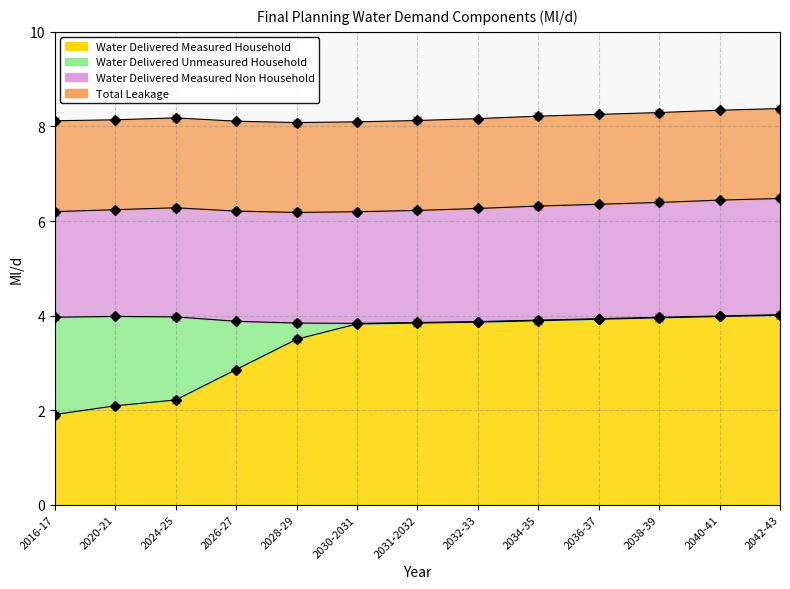

True or false: Water Delivered Unmeasured Household and Water Delivered Measured Household intersect in this chart.

False